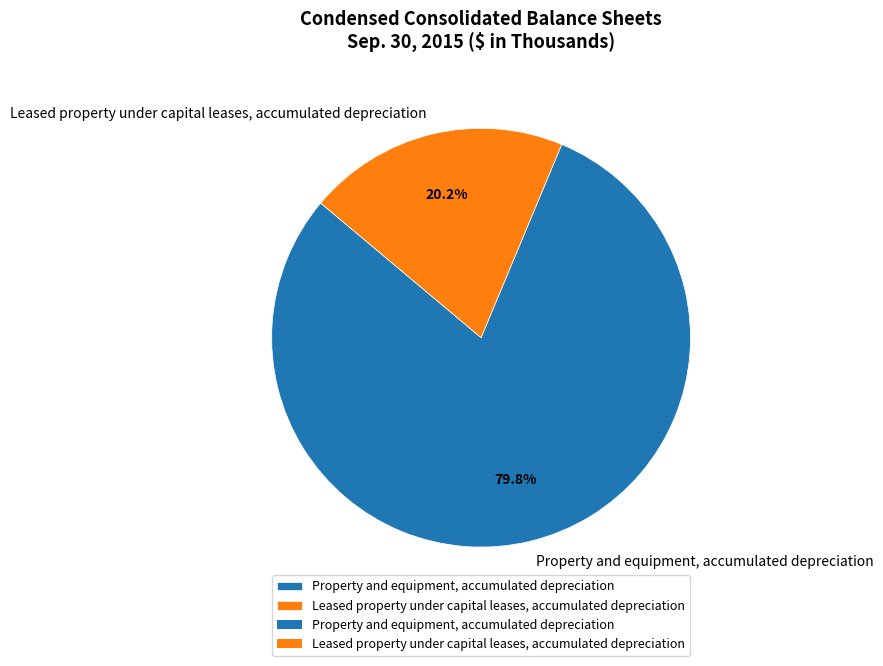

Between Property and equipment, accumulated depreciation and Leased property under capital leases, accumulated depreciation, which is larger?

Property and equipment, accumulated depreciation